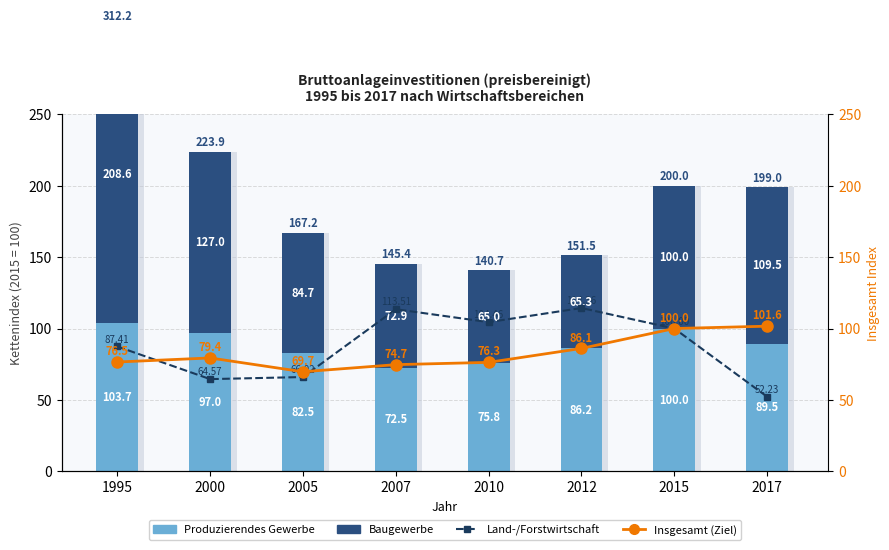

Reading left to right, list all the values displayed in this chart.

Land-/Forstwirtschaft: 87.4	64.6	66.0	113.5	104.5	114.4	100.0	52.2
Produzierendes Gewerbe: 103.7	97.0	82.5	72.5	75.8	86.2	100.0	89.5
Baugewerbe: 208.6	127.0	84.7	72.9	65.0	65.3	100.0	109.5
Insgesamt (Index): 76.5	79.4	69.7	74.7	76.3	86.1	100.0	101.6